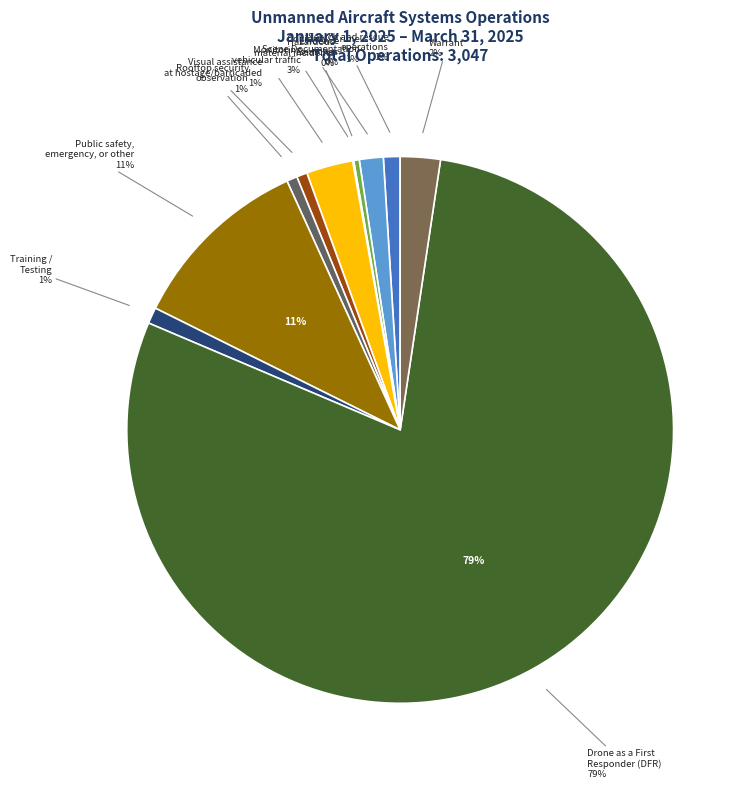

Which slice is the largest?

Drone as a First Responder (DFR)